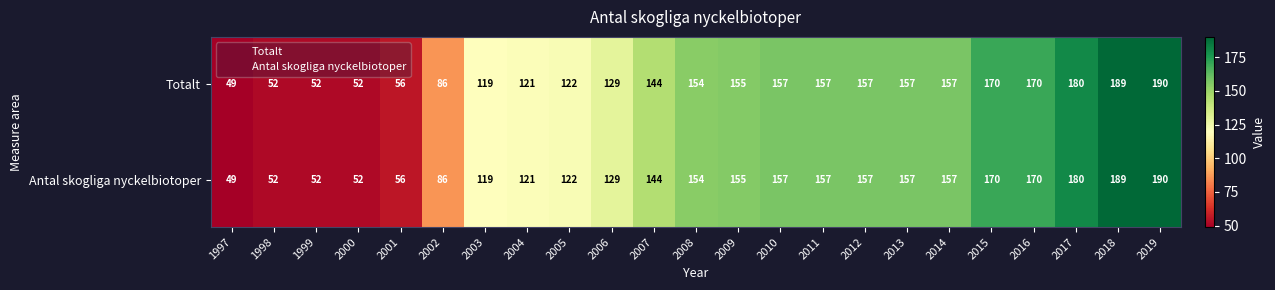

What is the minimum value shown in the chart?

49